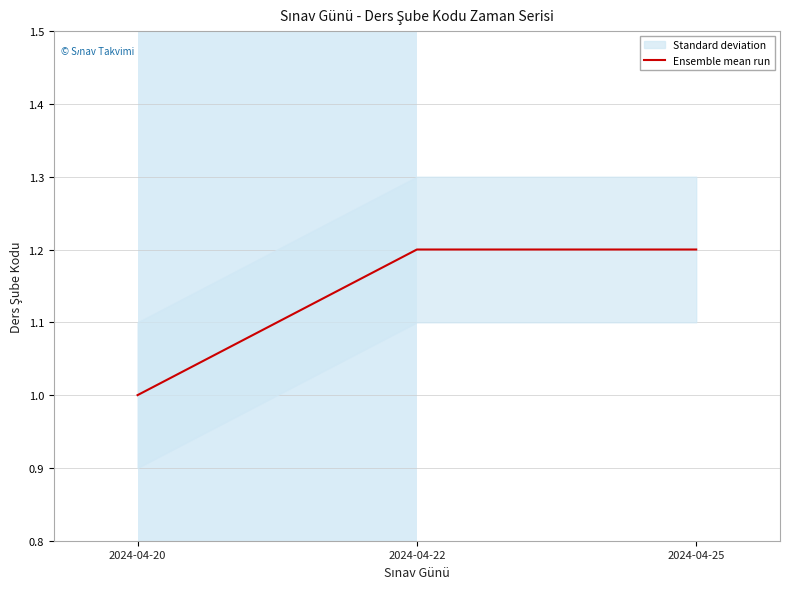

Reading left to right, what are all the values shown in this chart?

1.0	1.2	1.2